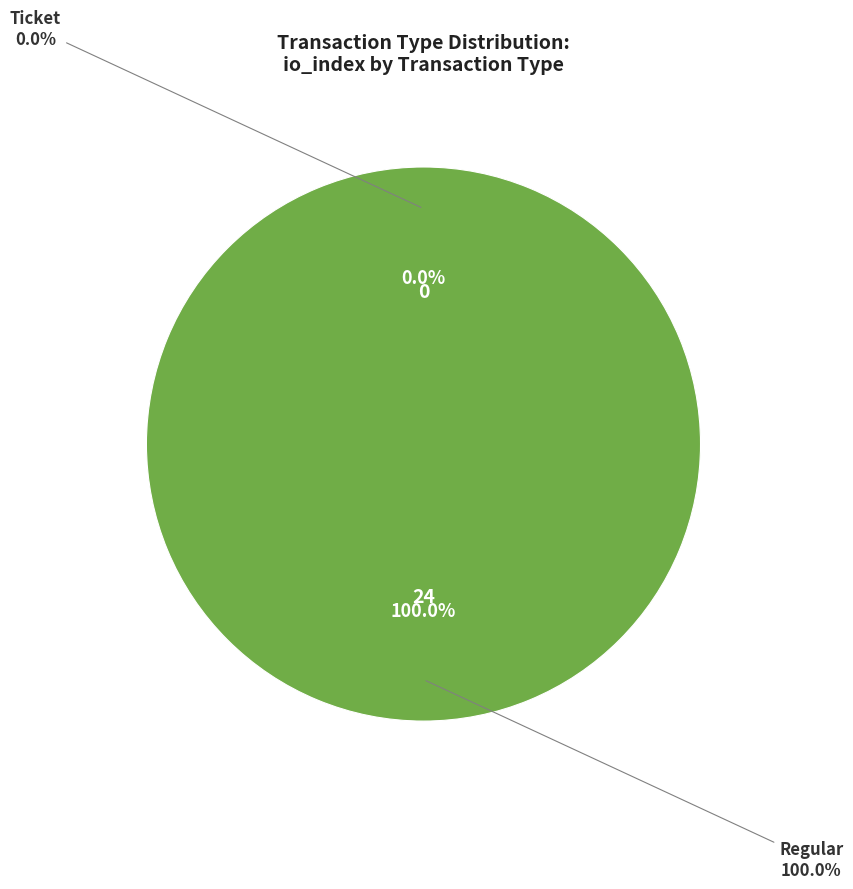

Rank the categories by value from highest to lowest.

Regular (io_index=24), Ticket (io_index=0)